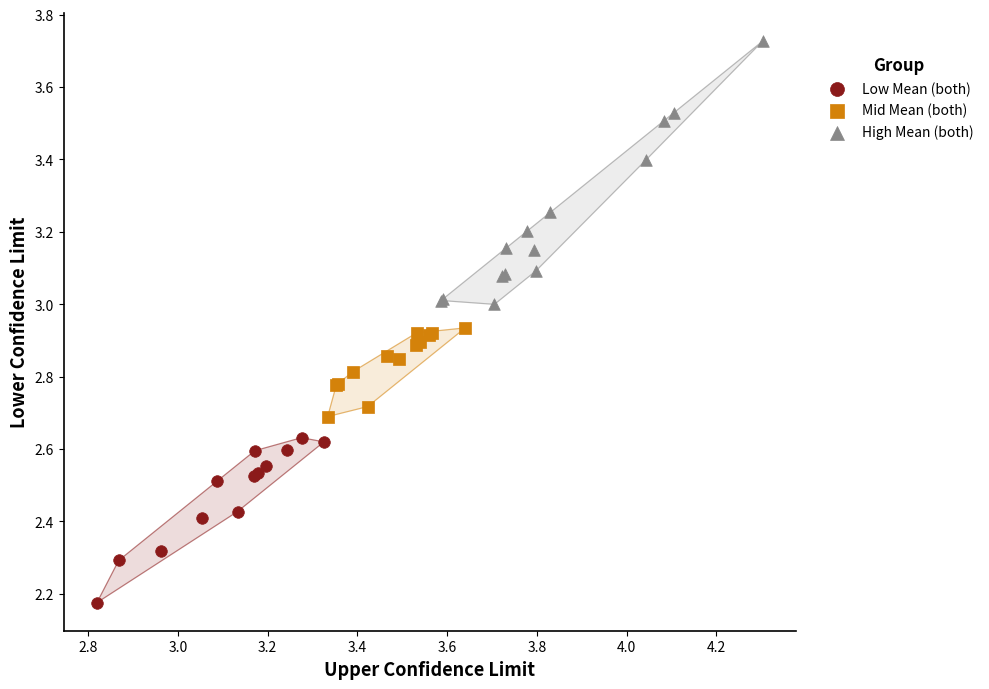

Which series contains the highest Y value?

High Mean (both)